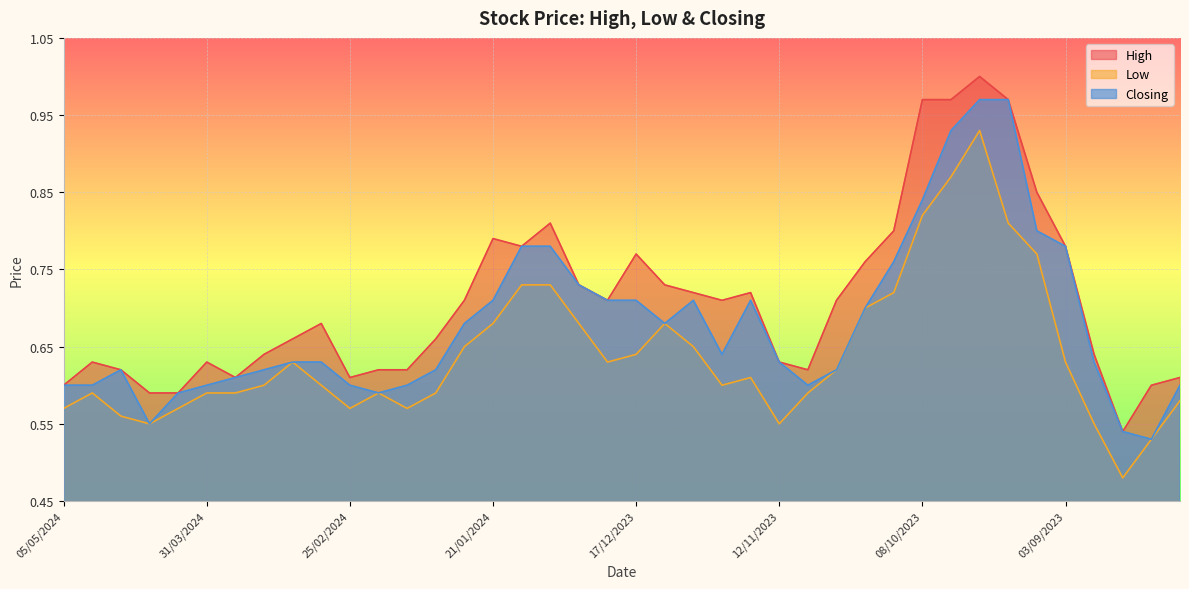

How many lines are shown in the chart?

3